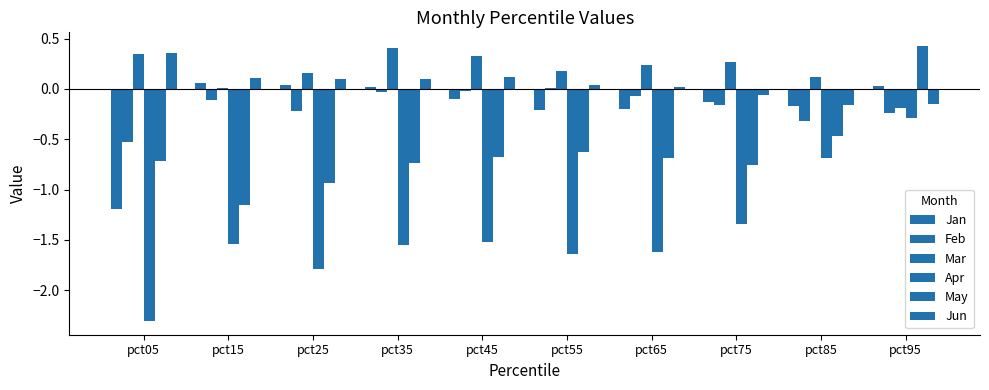

Rank the series by their maximum value, from highest to lowest.

May, Mar, Jun, Jan, Feb, Apr